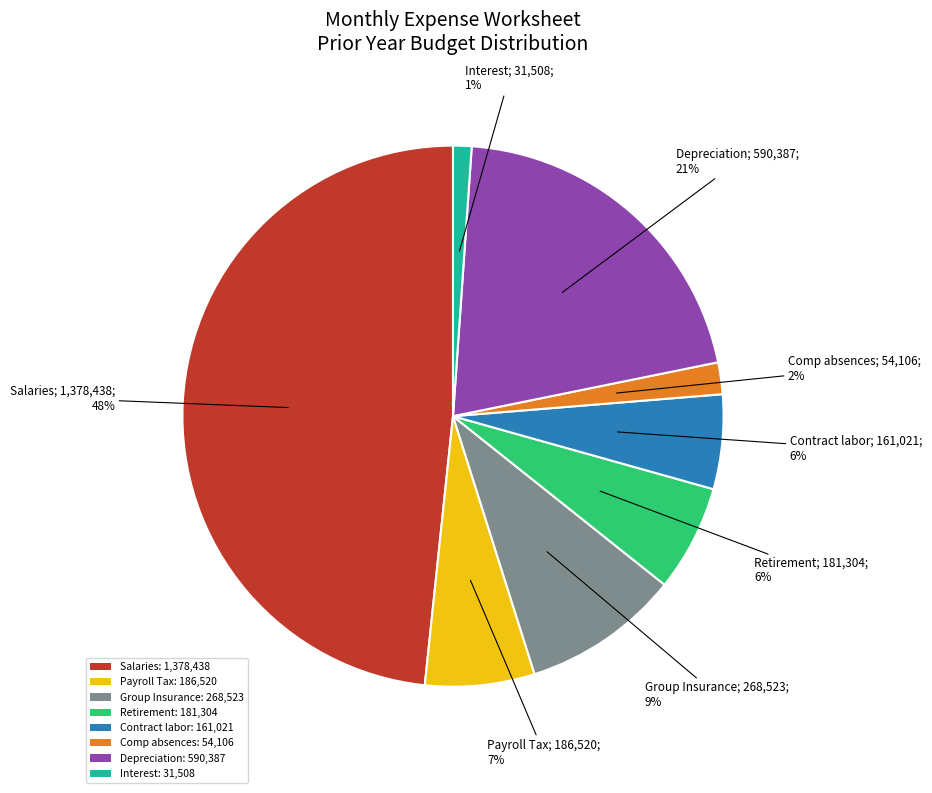

To the nearest percent, what percentage of the pie is Interest?

1%